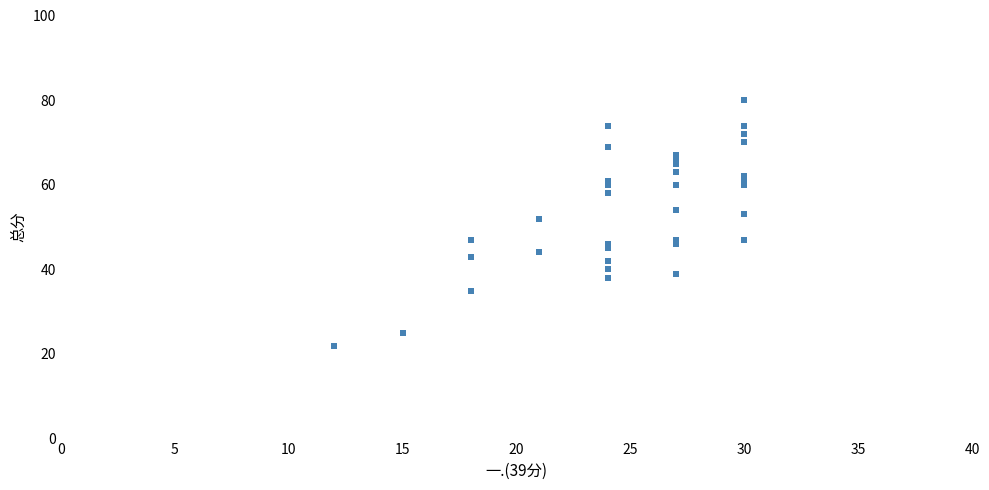

What Y value in the scatter plot is closest to 51?

52